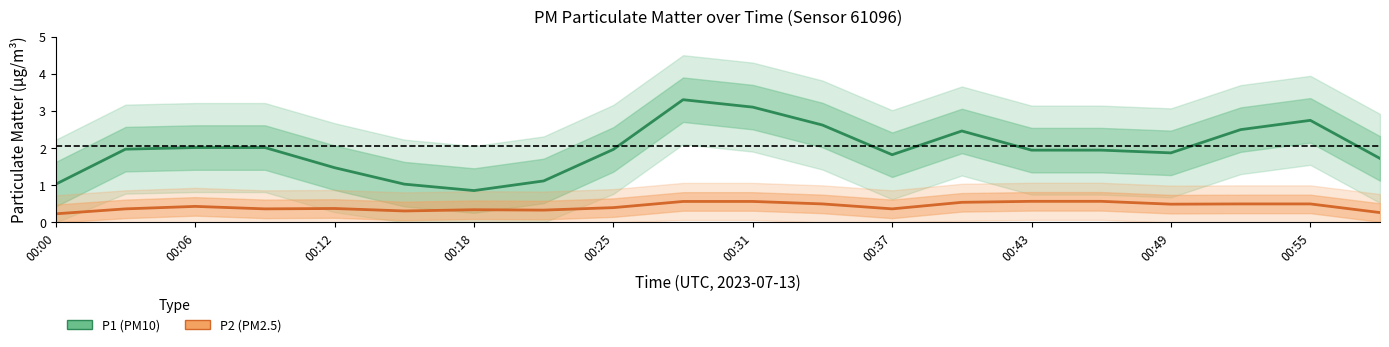

True or false: P2 (PM2.5) and P1 (PM10) cross at least once.

False